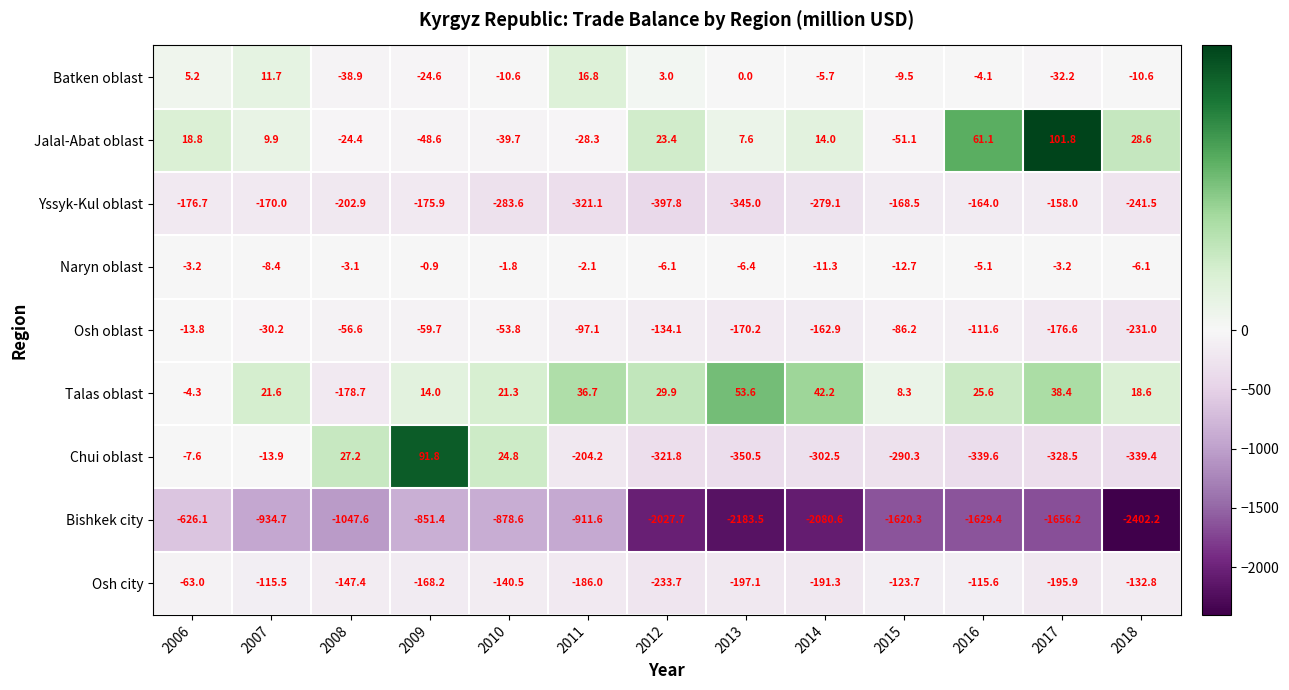

What is the difference between the second highest and second lowest values in the Talas oblast series?

46.5